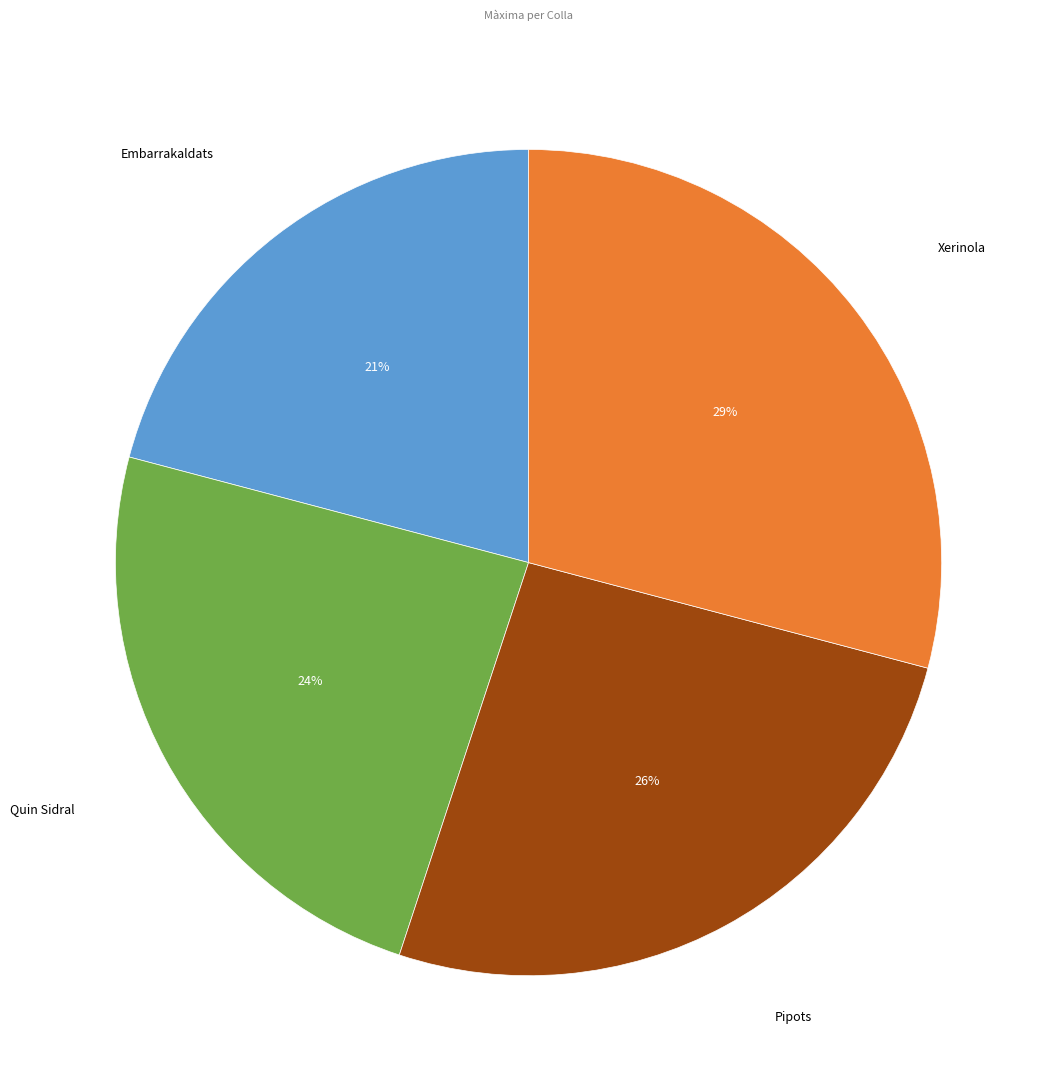

How many slices are in this pie chart?

4